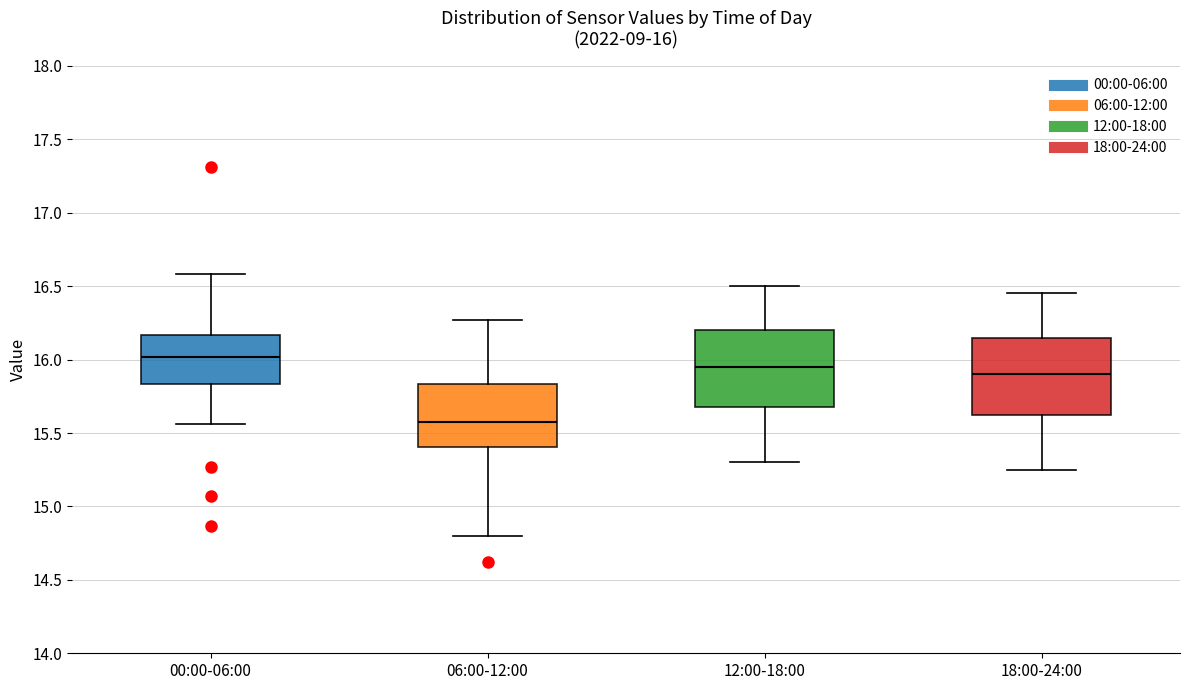

Which box's median line is the highest?

00:00-06:00